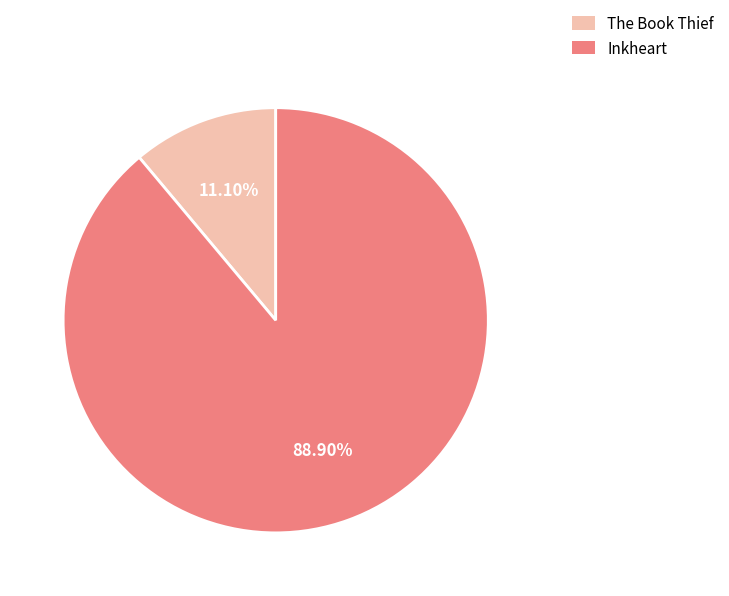

To the nearest percent, what is the difference between the largest and smallest slice percentages?

78%